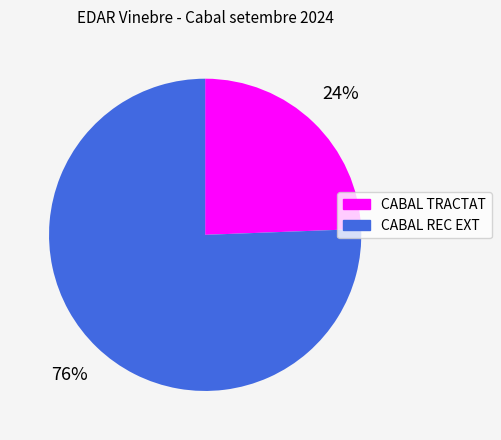

How many segments does this pie chart have?

2